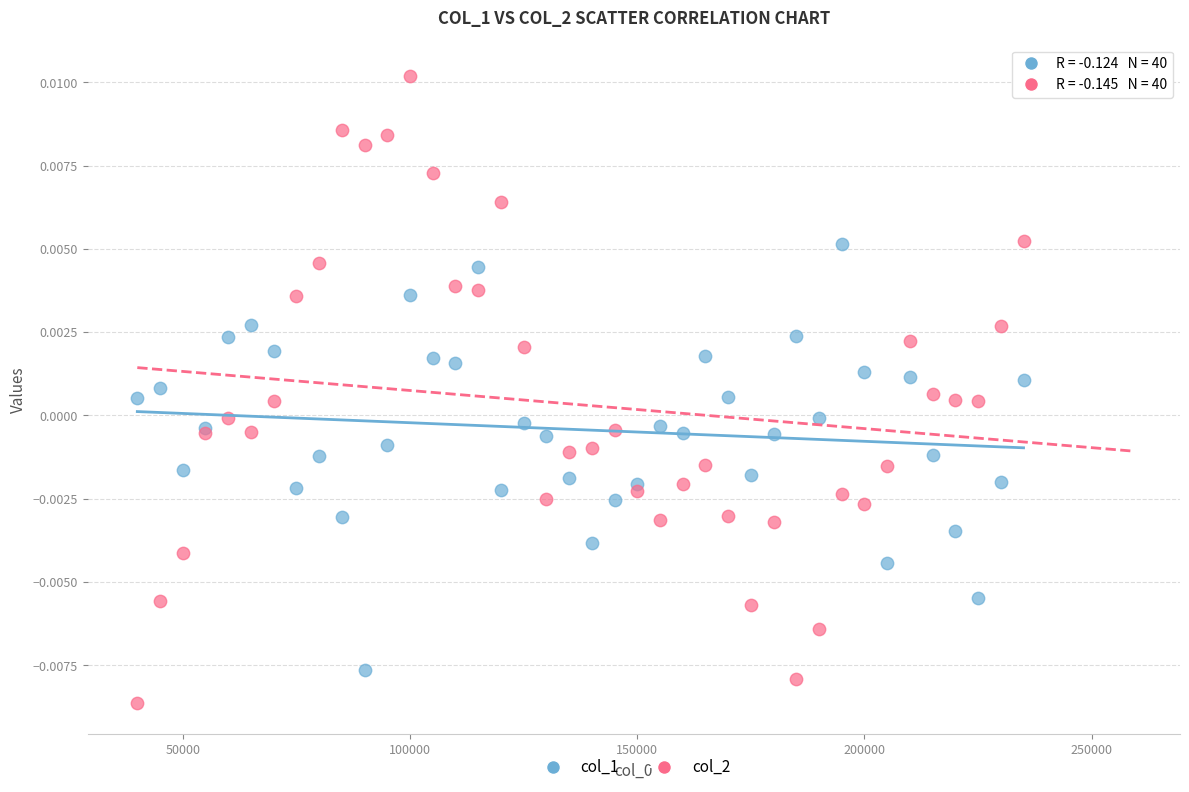

Which series reaches the maximum Y coordinate?

col_2